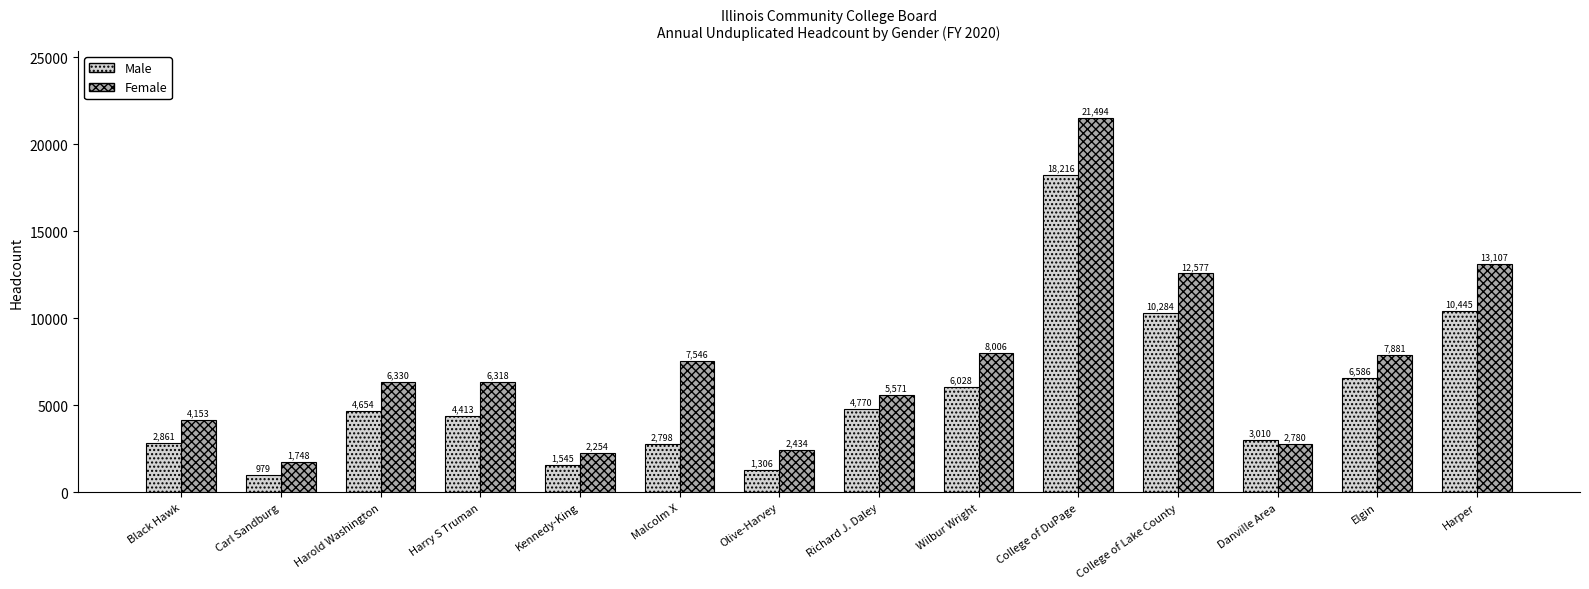

How many distinct data groups are displayed?

2